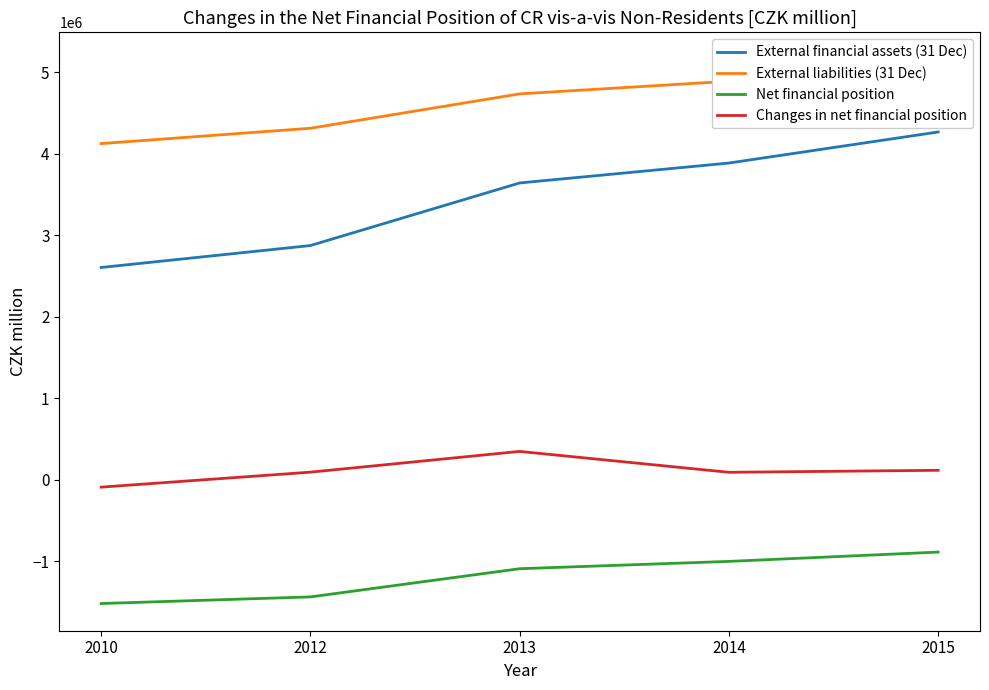

What is the maximum value shown in the chart?

5156658